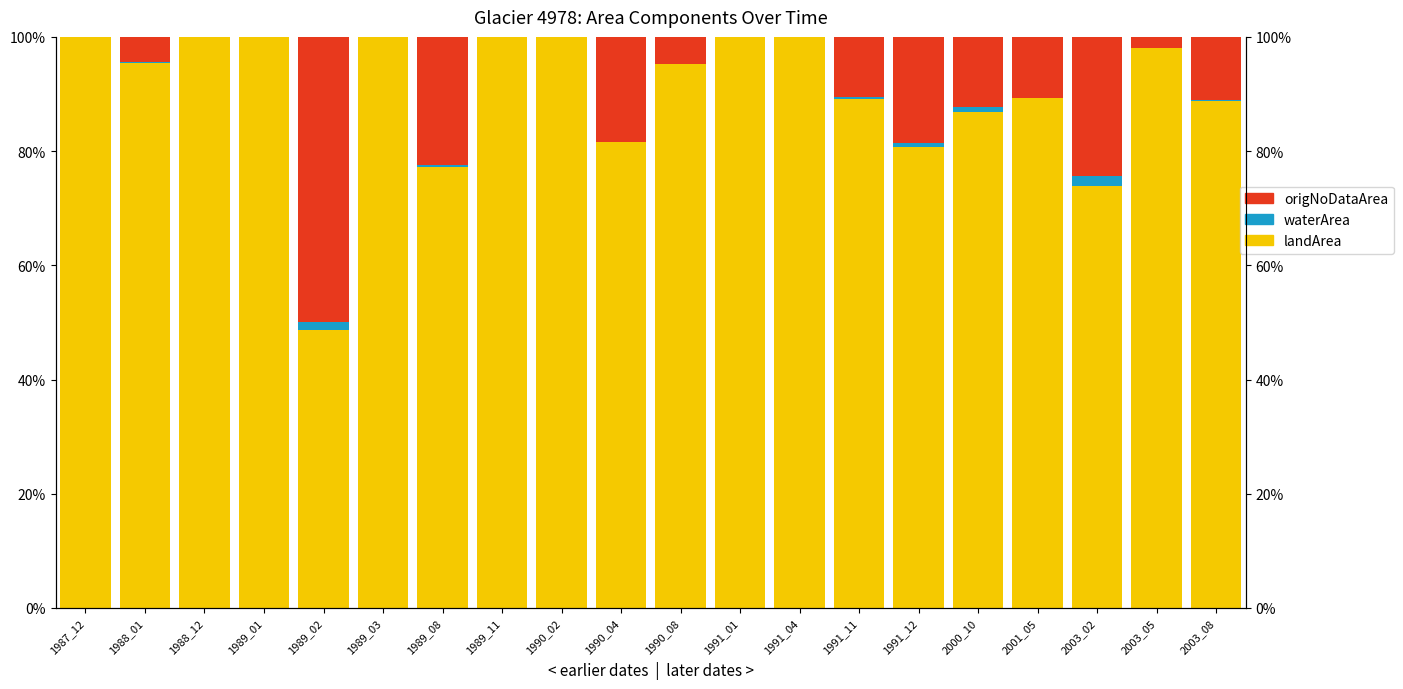

Which series has the largest total across all categories?

landArea